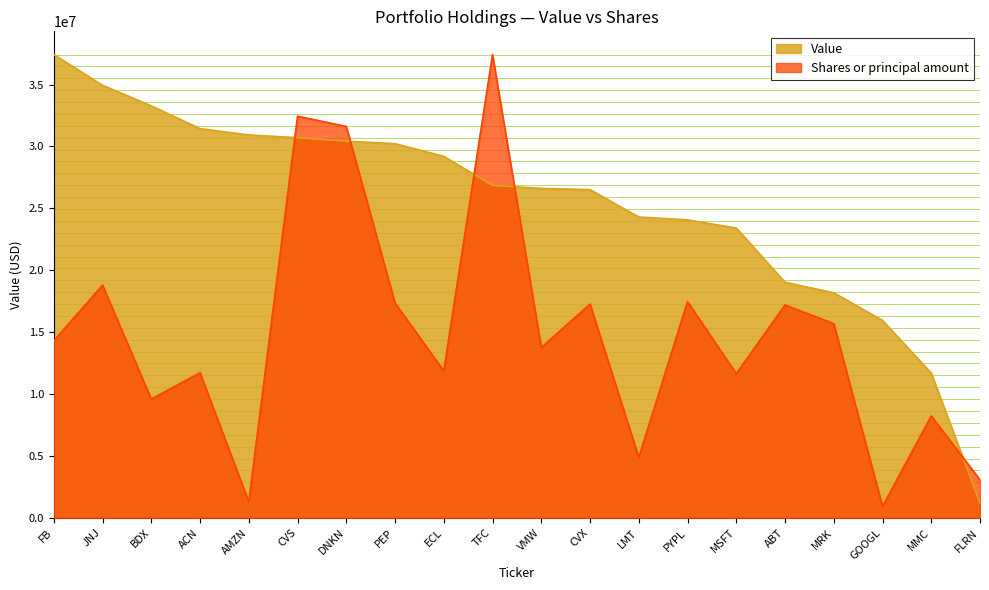

How many data points in Shares or principal amount are above 14311305?

10